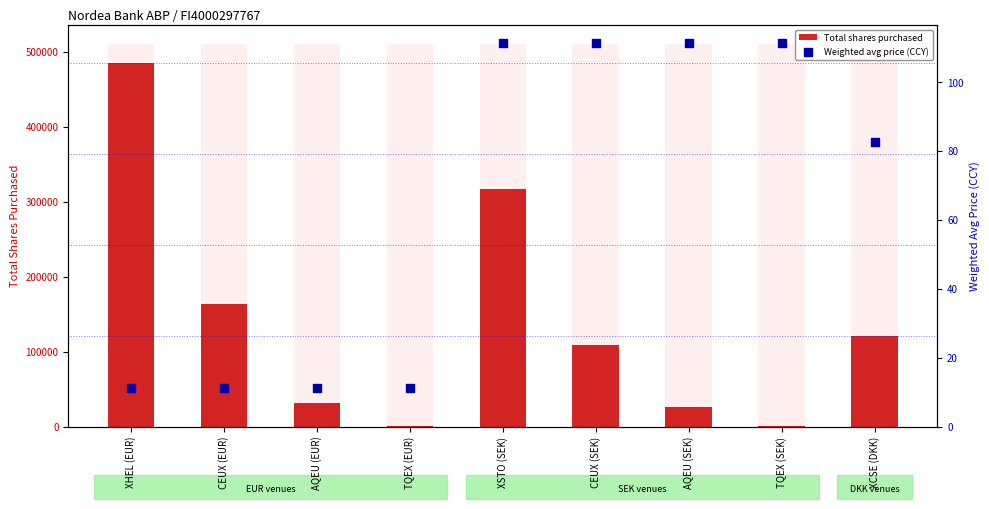

What are all the series names shown in the legend?

Total shares purchased, Weighted avg price (CCY)